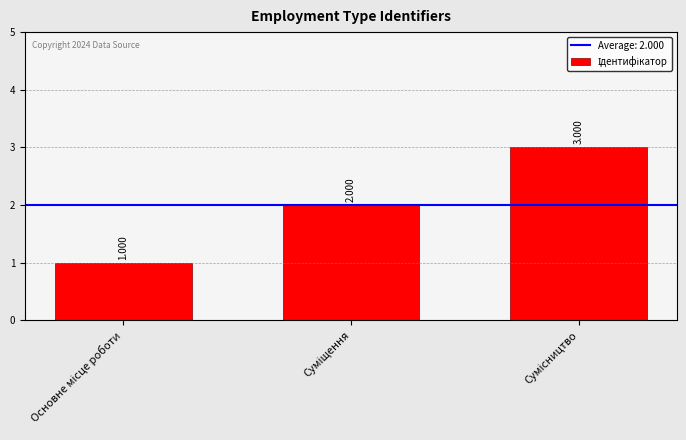

Reading left to right, extract all data points from this chart.

1	2	3